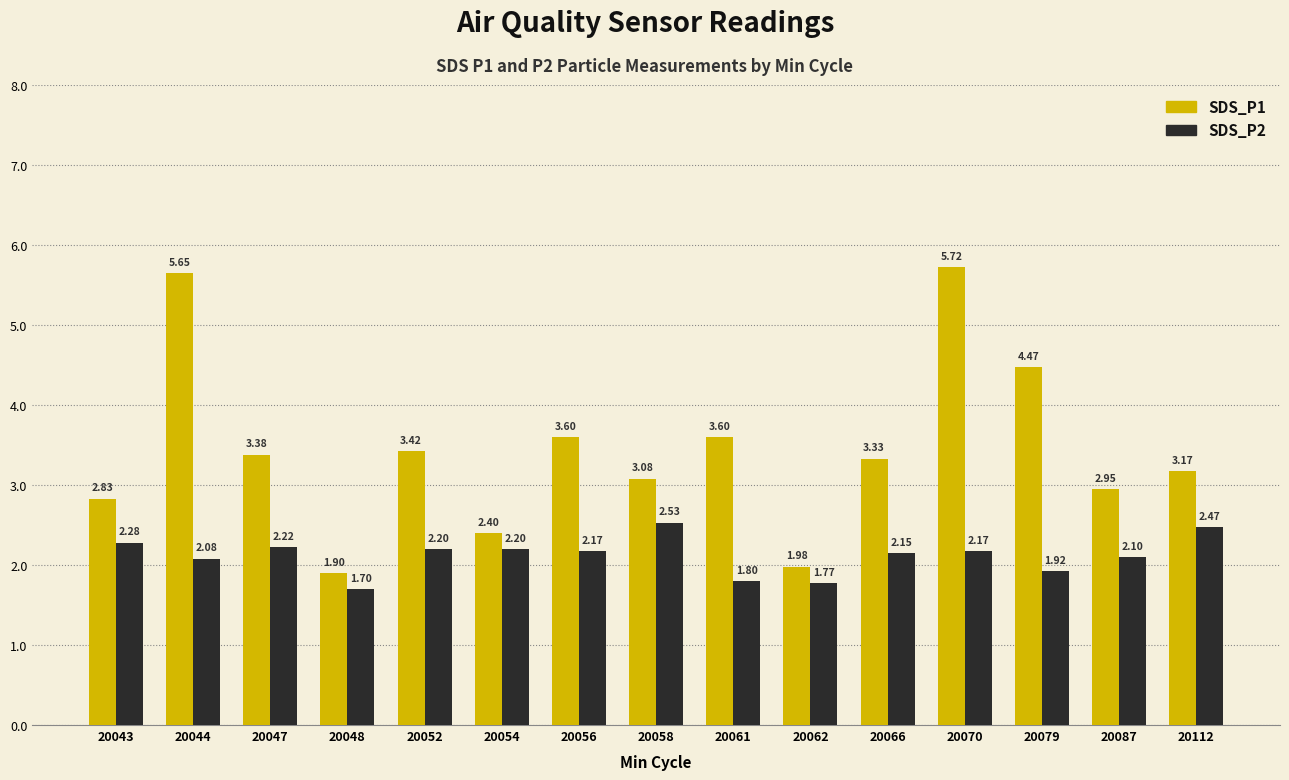

At which category is the sum across all series the highest?

20070